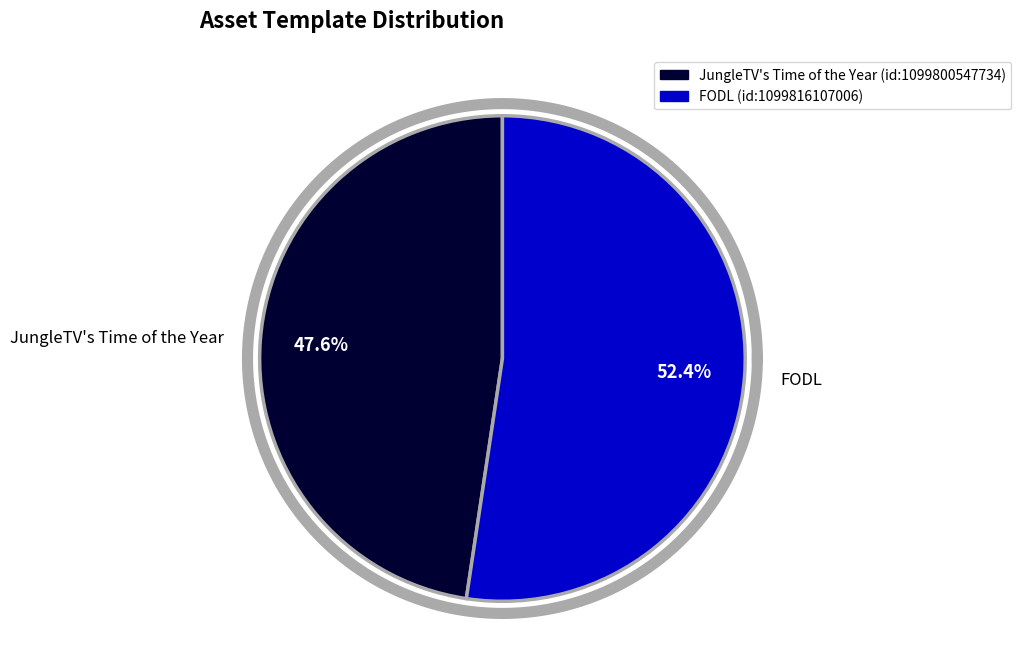

Is there any slice that represents more than half of the pie?

Yes